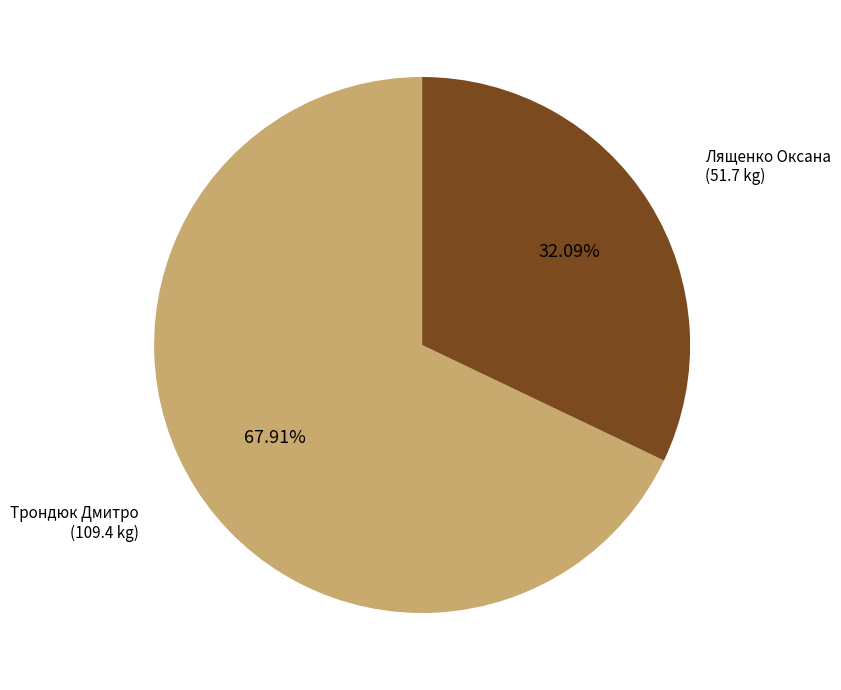

Does any single category account for the majority?

Yes